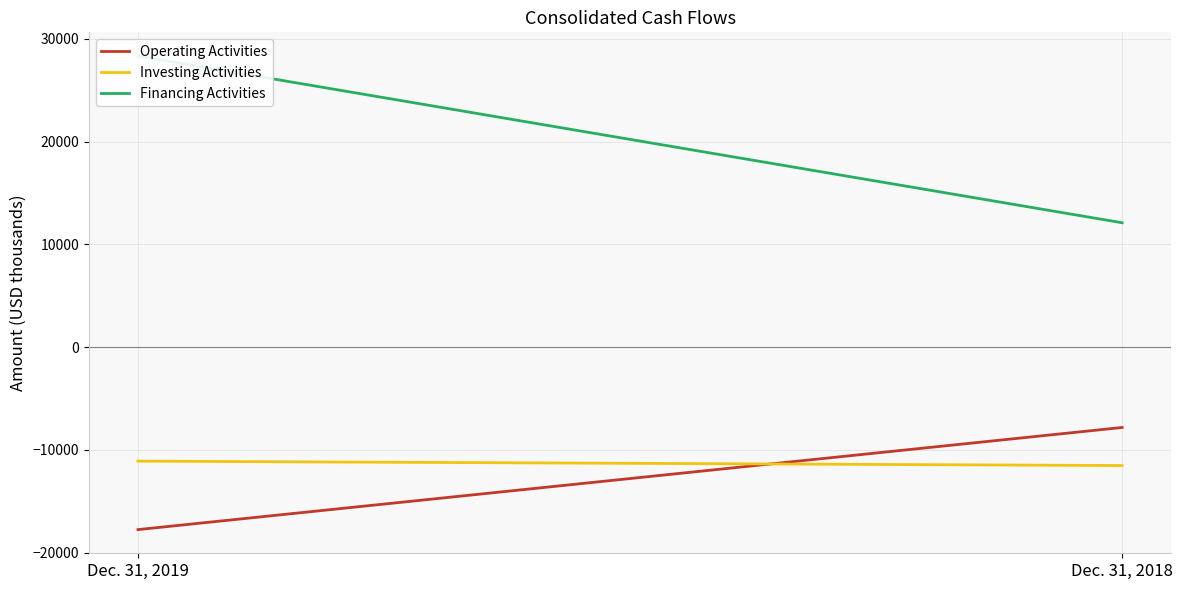

Is it true that Financing Activities equals 28340 at Dec. 31, 2019?

True